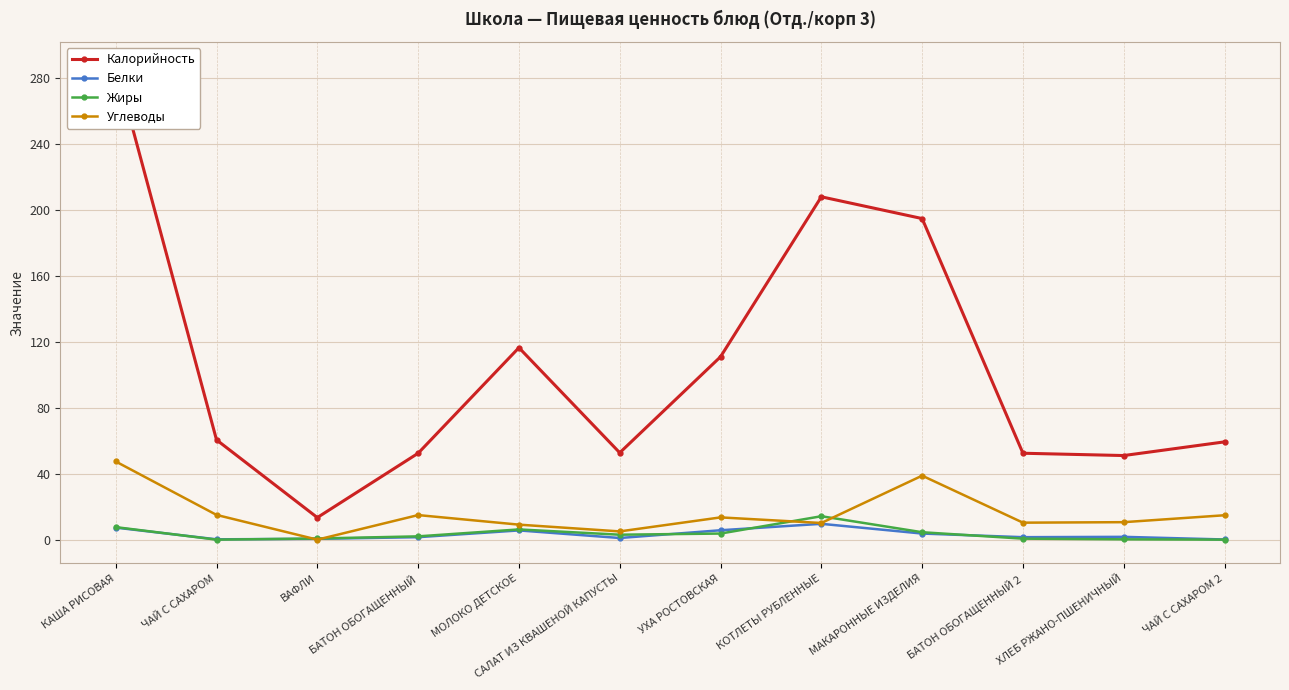

At which category does Жиры reach its first local peak?

МОЛОКО ДЕТСКОЕ